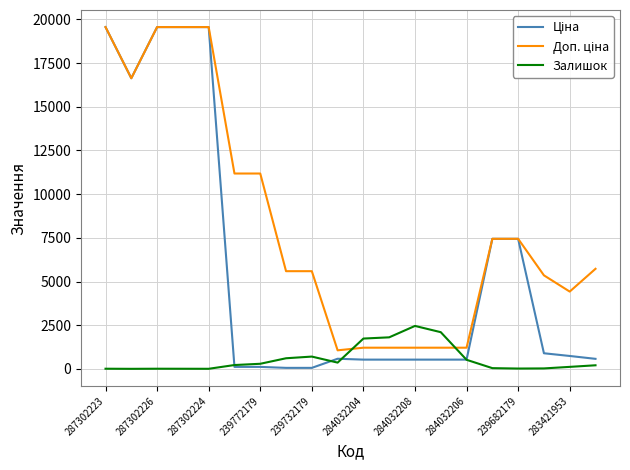

What is the greatest value displayed?

19564.9